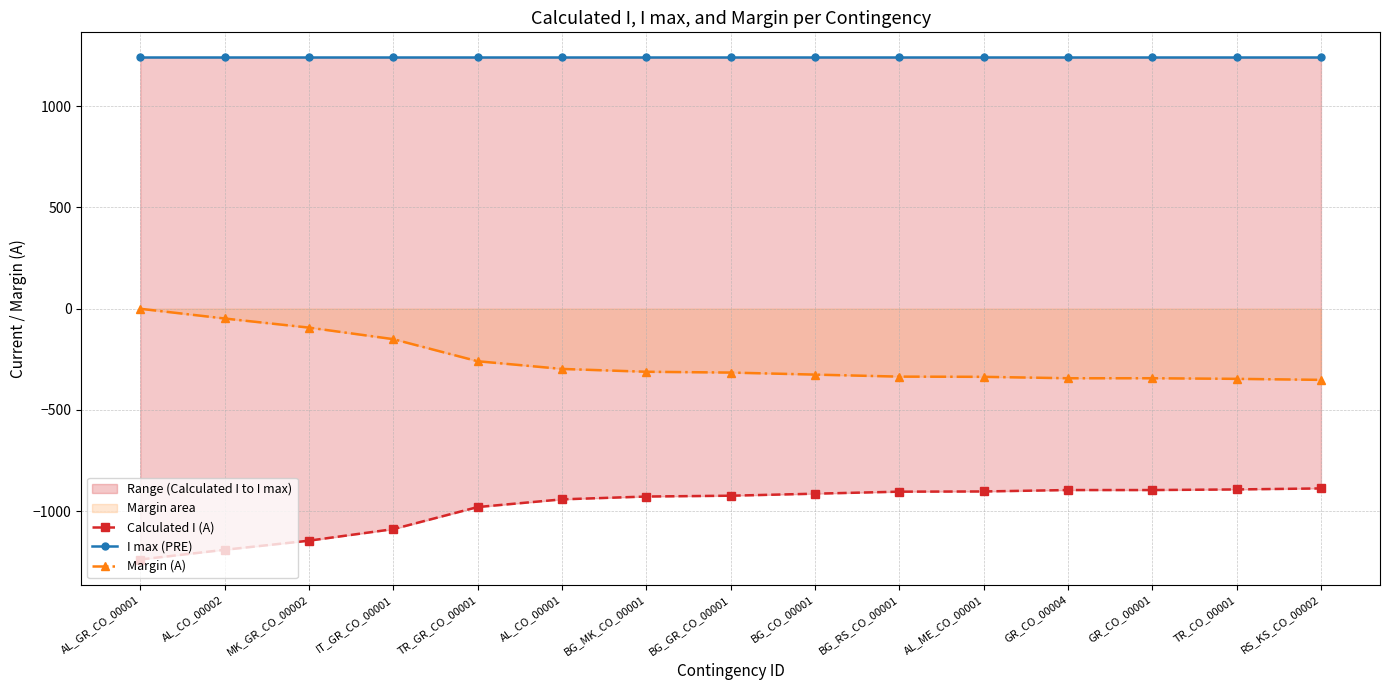

What position from the left is GR_CO_00001?

13